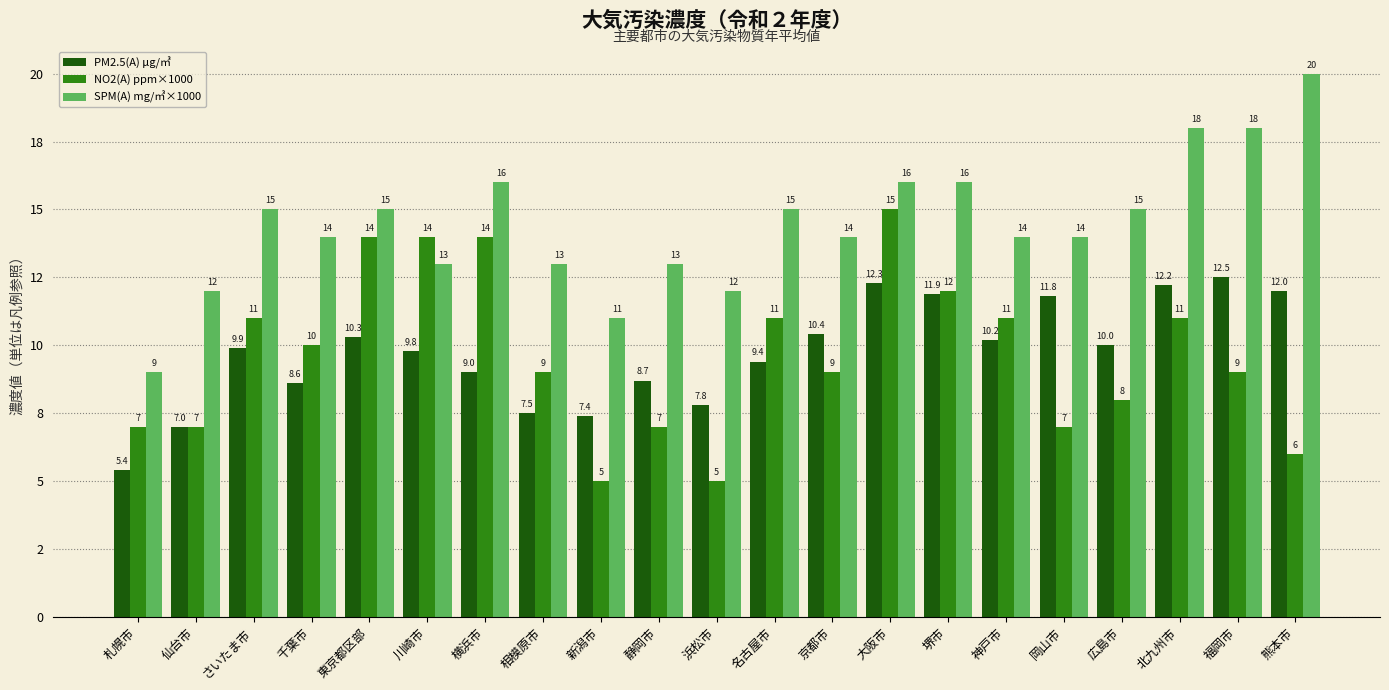

Does the chart contain any negative values?

No